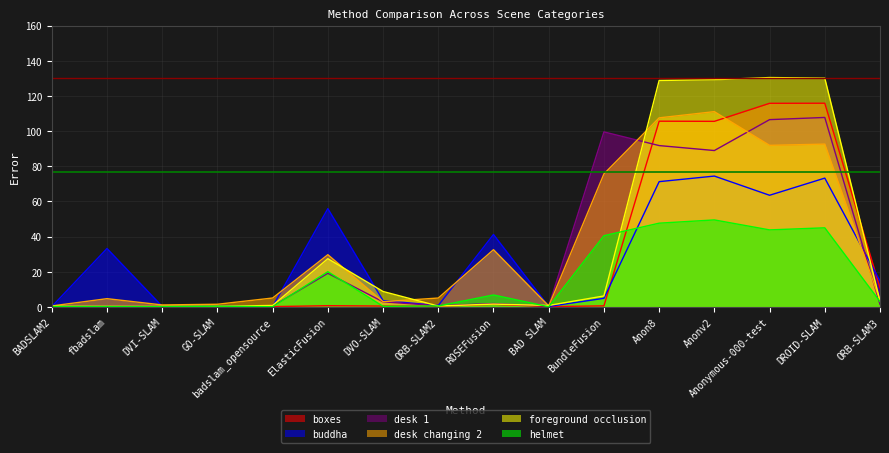

Which category has the highest value in the desk 1 series?

DROID-SLAM